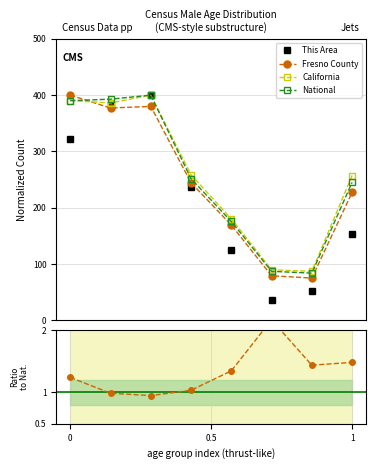

Which series has the largest total across all categories?

California